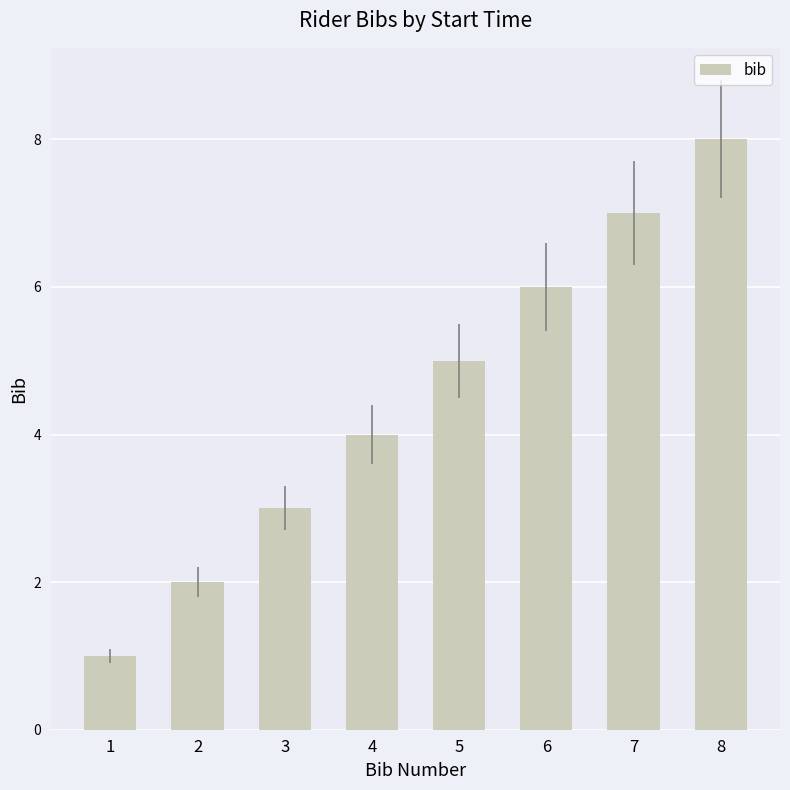

What is the difference between the second highest and second lowest values?

5